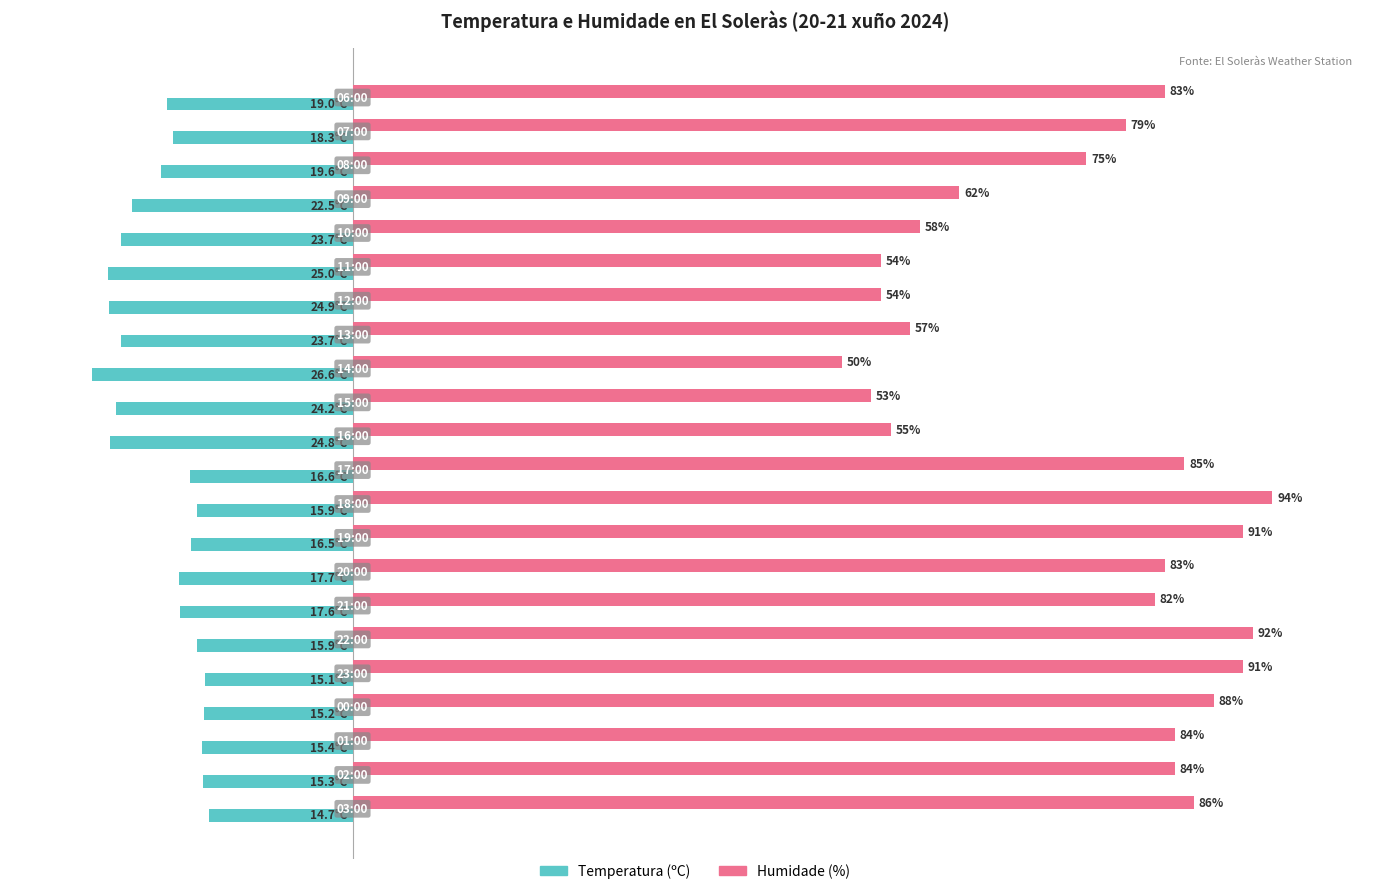

Which series has the largest range (max minus min)?

Humidade (%)